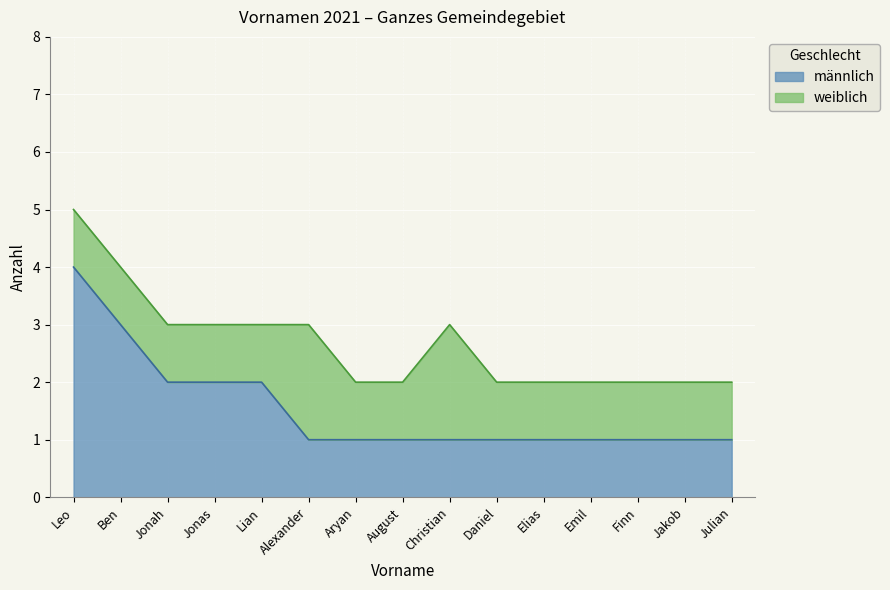

Which category has the highest value in the männlich series?

Leo